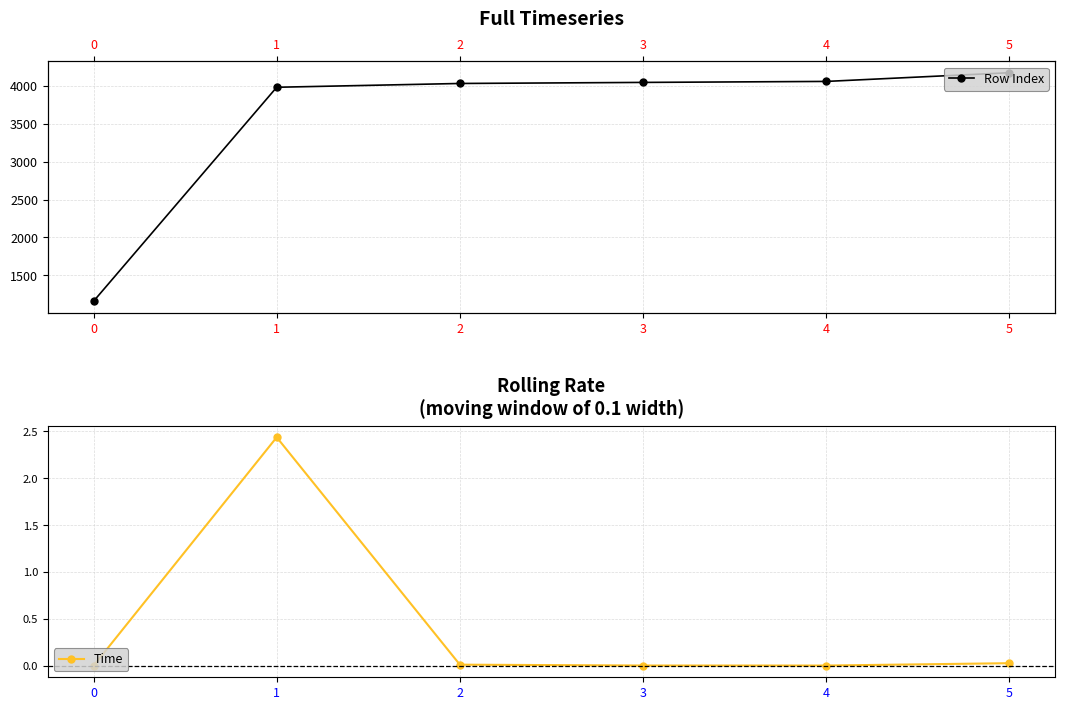

The value of Time at 4 is 0.0. True or false?

True